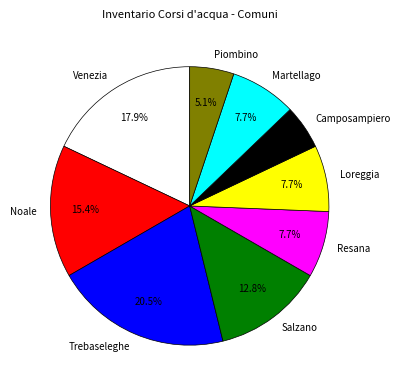

Approximately how many times larger is the value at Salzano compared to Noale?

0.8